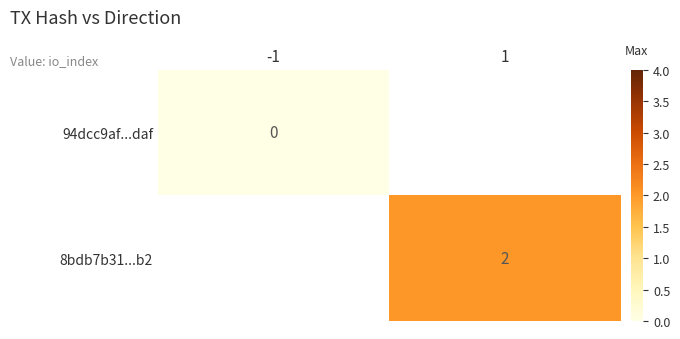

Is it true that 8bdb7b31...b2 equals 2 at 1?

True